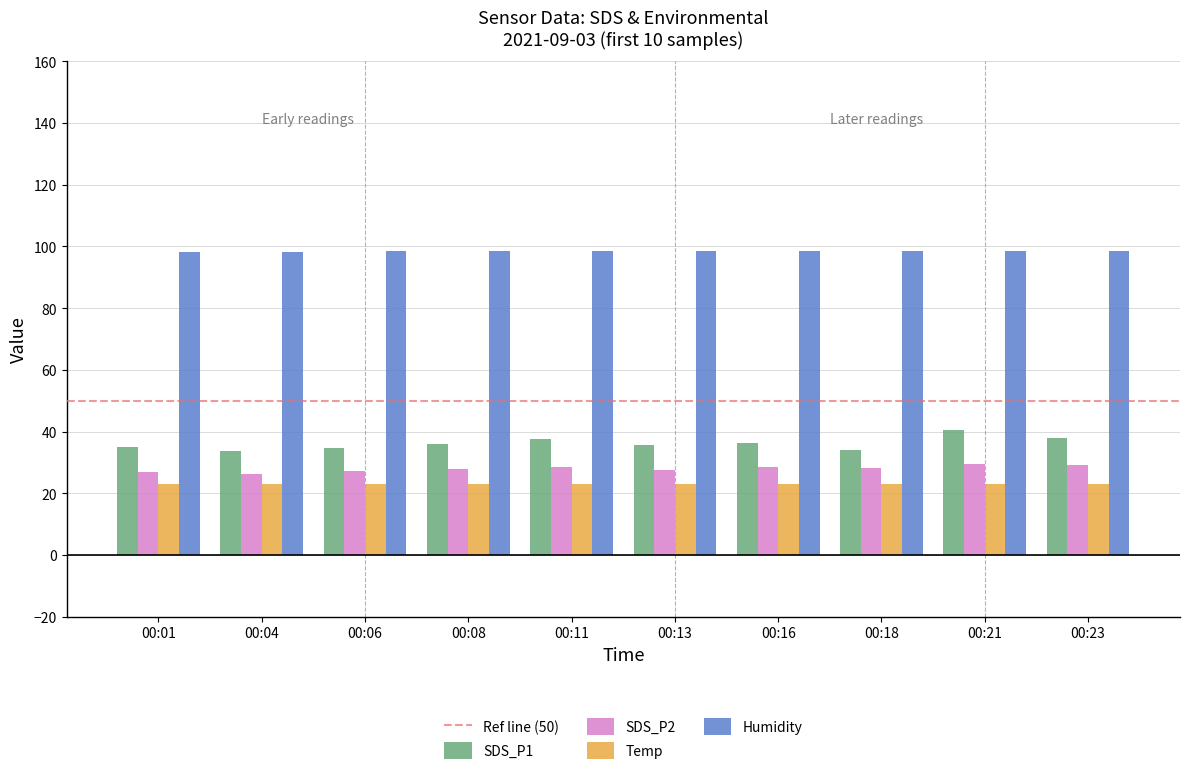

What is the difference between the highest and lowest values at 00:01?

75.2